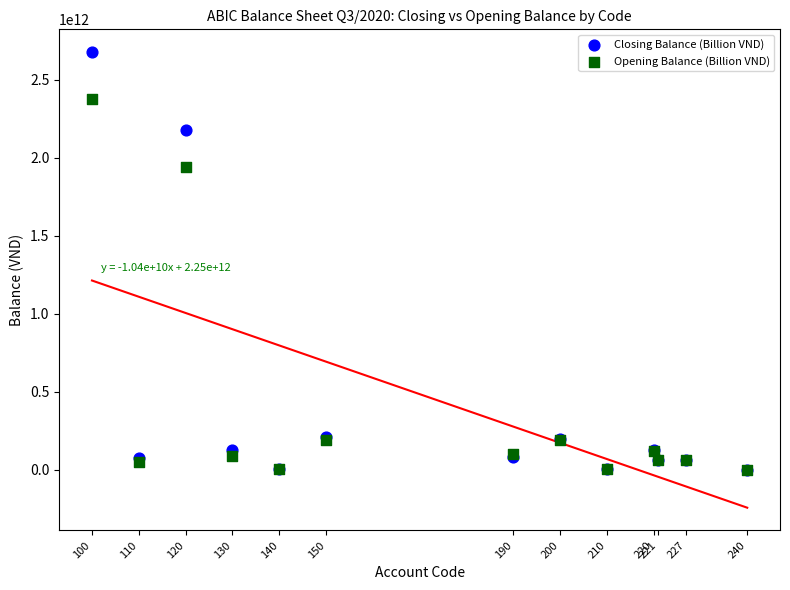

Which series contains the highest Y value?

Closing Balance (Billion VND)